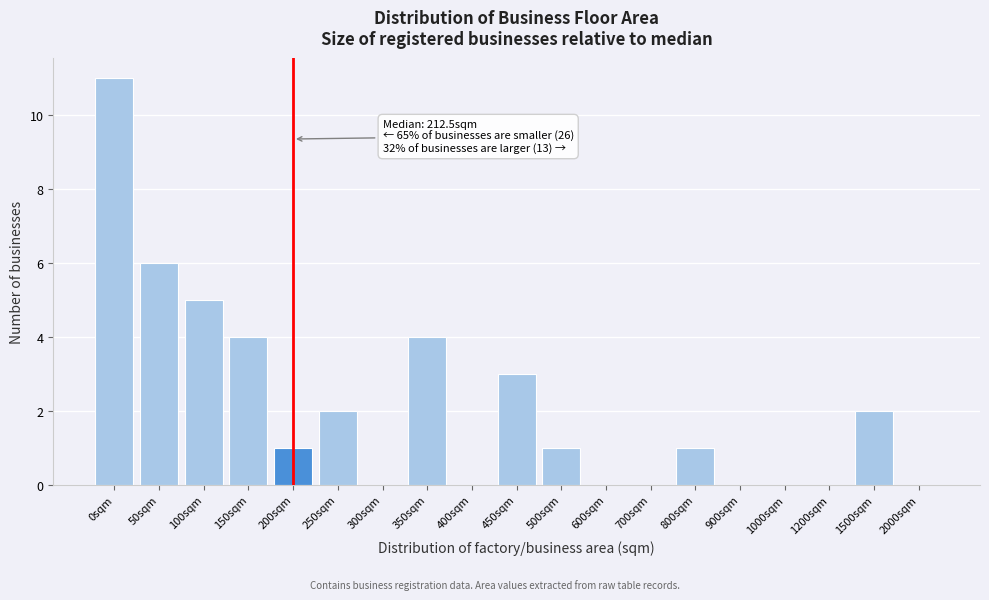

Reading left to right, list all the values displayed in this chart.

0sqm=11	50sqm=6	100sqm=5	150sqm=4	200sqm=1	250sqm=2	300sqm=0	350sqm=4	400sqm=0	450sqm=3	500sqm=1	600sqm=0	700sqm=0	800sqm=1	900sqm=0	1000sqm=0	1200sqm=0	1500sqm=2	2000sqm=0